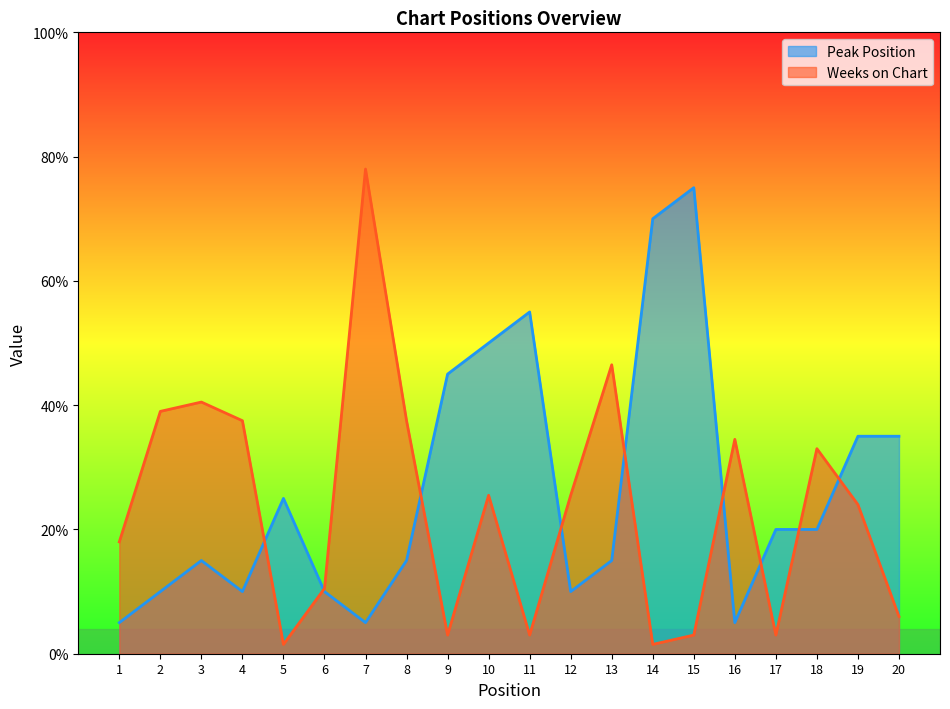

Does the chart display data point markers on the line(s)?

No